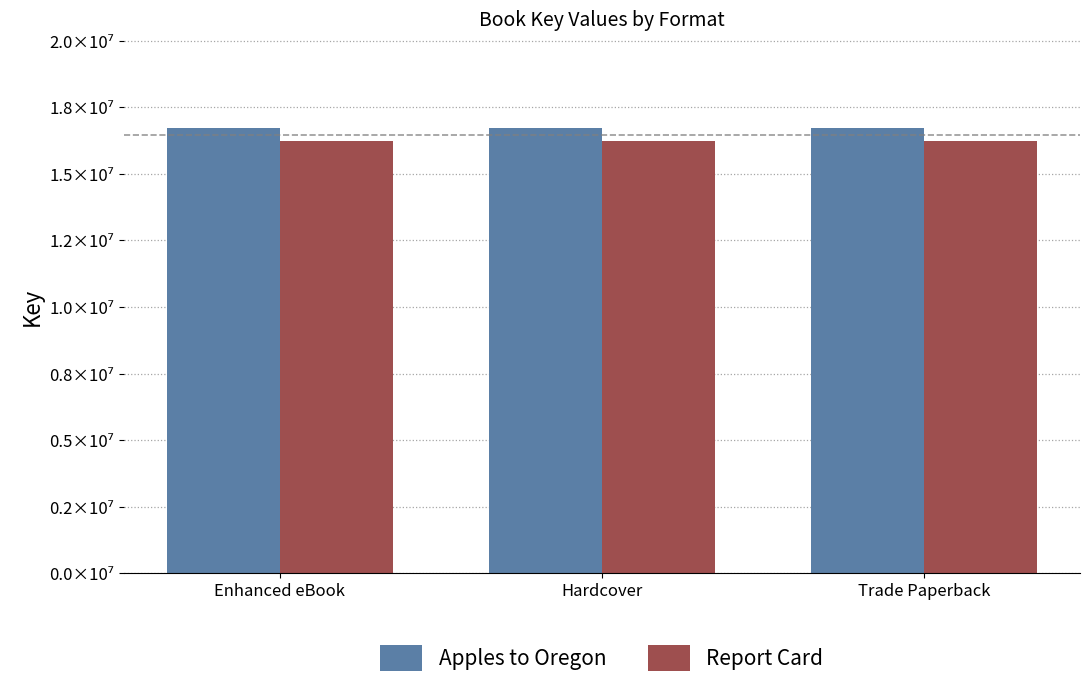

Reading left to right, transcribe all the data shown in this chart.

Apples to Oregon: Enhanced eBook=16713496	Hardcover=16713496	Trade Paperback=16713496
Report Card: Enhanced eBook=16220892	Hardcover=16220892	Trade Paperback=16220892